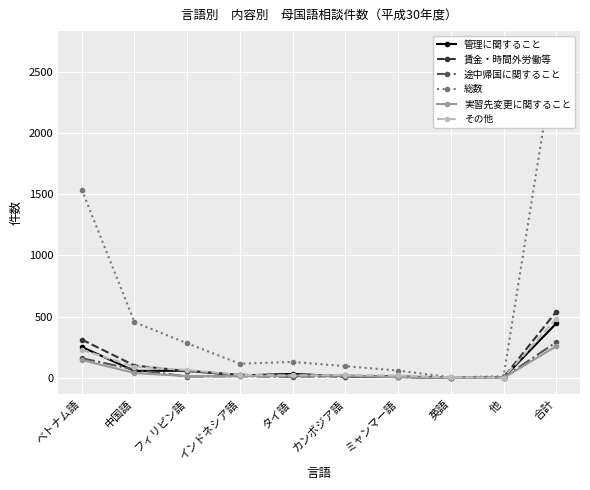

Which label corresponds to the largest value in the chart?

合計